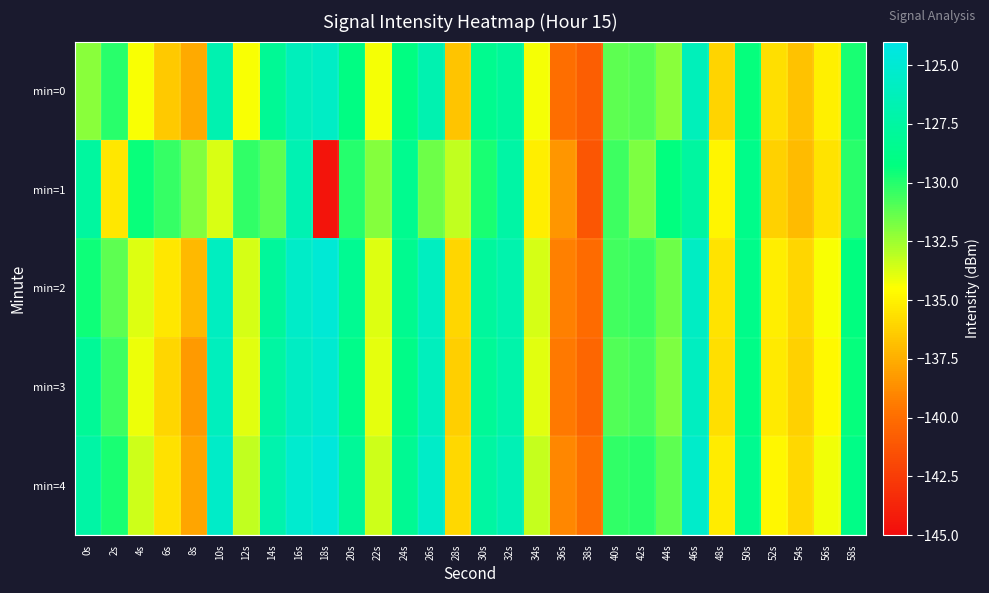

Reading left to right, what are all the values shown in this chart?

min=0: 0s=-132.1	2s=-130.1	4s=-134.4	6s=-136.5	8s=-137.6	10s=-126.8	12s=-134.4	14s=-128.1	16s=-126.2	18s=-125.7	20s=-129.1	22s=-134.3	24s=-129.1	26s=-126.8	28s=-136.7	30s=-128.5	32s=-127.8	34s=-134.3	36s=-140.0	38s=-140.8	40s=-131.2	42s=-131.0	44s=-132.1	46s=-126.3	48s=-136.1	50s=-129.4	52s=-135.7	54s=-136.7	56s=-135.0	58s=-129.8
min=1: 0s=-127.7	2s=-135.4	4s=-129.5	6s=-130.3	8s=-131.9	10s=-133.7	12s=-130.2	14s=-131.1	16s=-126.7	18s=-144.6	20s=-130.0	22s=-132.0	24s=-128.5	26s=-131.5	28s=-133.2	30s=-129.8	32s=-127.3	34s=-135.1	36s=-138.4	38s=-141.2	40s=-130.5	42s=-131.8	44s=-129.3	46s=-127.6	48s=-134.9	50s=-128.7	52s=-136.2	54s=-137.0	56s=-135.5	58s=-130.1
min=2: 0s=-129.5	2s=-131.2	4s=-133.8	6s=-135.4	8s=-137.1	10s=-125.9	12s=-133.6	14s=-127.8	16s=-125.5	18s=-124.9	20s=-128.3	22s=-133.8	24s=-128.4	26s=-125.9	28s=-136.0	30s=-127.7	32s=-126.9	34s=-133.6	36s=-139.2	38s=-140.1	40s=-130.6	42s=-130.4	44s=-131.5	46s=-125.8	48s=-135.5	50s=-128.7	52s=-135.1	54s=-136.0	56s=-134.4	58s=-129.2
min=3: 0s=-128.1	2s=-130.5	4s=-134.1	6s=-136.0	8s=-138.2	10s=-126.1	12s=-133.9	14s=-127.5	16s=-125.8	18s=-125.1	20s=-128.7	22s=-134.0	24s=-128.8	26s=-126.1	28s=-136.3	30s=-128.1	32s=-127.1	34s=-133.9	36s=-139.5	38s=-140.4	40s=-130.9	42s=-130.7	44s=-131.8	46s=-125.9	48s=-135.7	50s=-128.9	52s=-135.3	54s=-136.2	56s=-134.7	58s=-129.4
min=4: 0s=-127.3	2s=-129.8	4s=-133.5	6s=-135.6	8s=-137.8	10s=-125.5	12s=-133.2	14s=-126.9	16s=-125.2	18s=-124.5	20s=-128.0	22s=-133.5	24s=-128.2	26s=-125.5	28s=-135.9	30s=-127.5	32s=-126.5	34s=-133.3	36s=-139.0	38s=-139.9	40s=-130.3	42s=-130.1	44s=-131.2	46s=-125.4	48s=-135.2	50s=-128.4	52s=-134.8	54s=-135.9	56s=-134.2	58s=-128.9